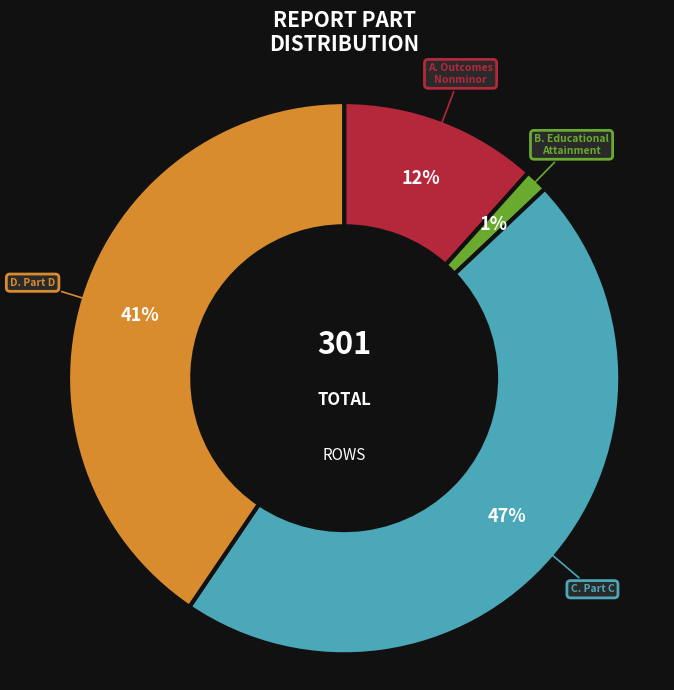

Does any single category account for the majority?

No